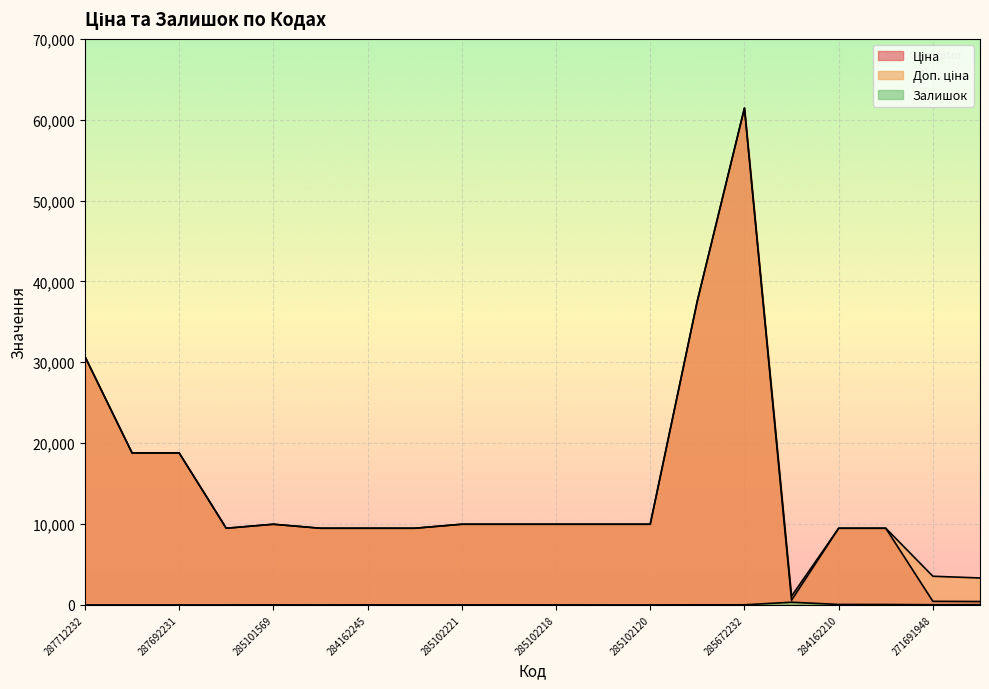

The value of Доп. ціна at 271681948 is 4473.3. True or false?

False